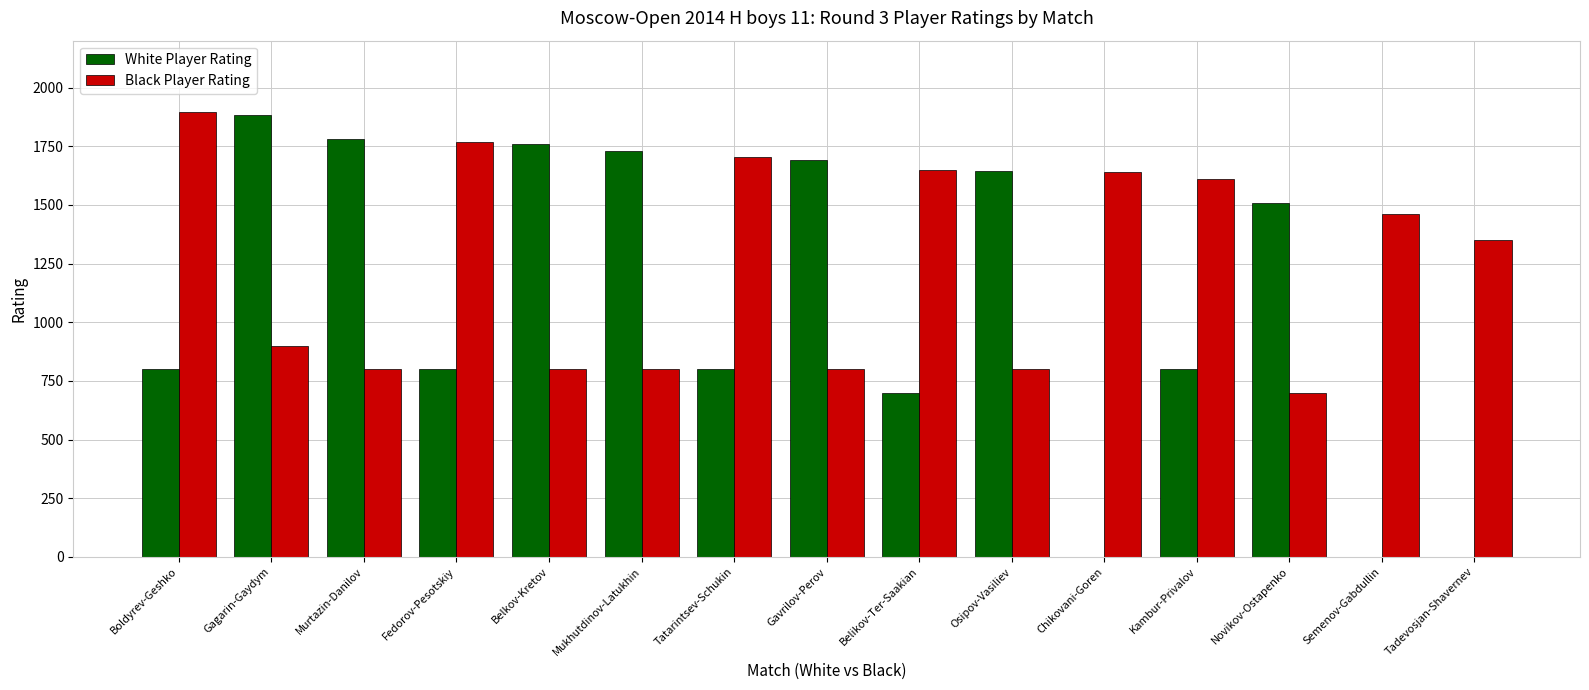

At which category is the sum across all series the highest?

Gagarin-Gaydym